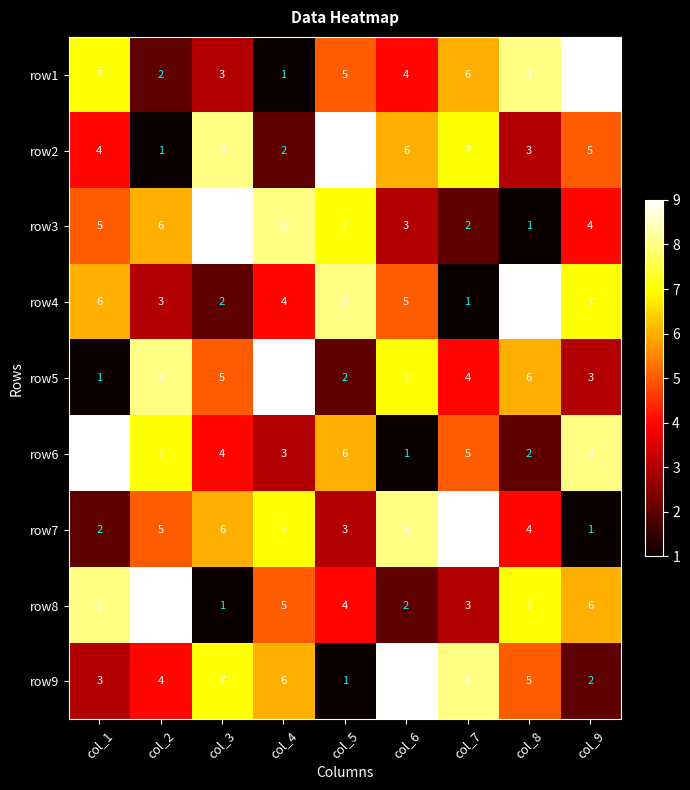

What is the greatest value displayed?

9